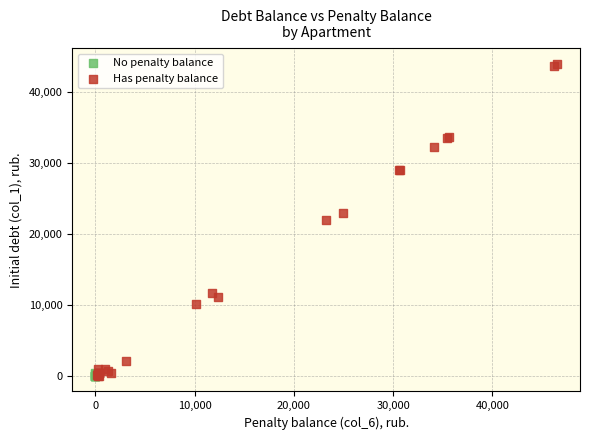

Which series contains the highest Y value?

Has penalty balance